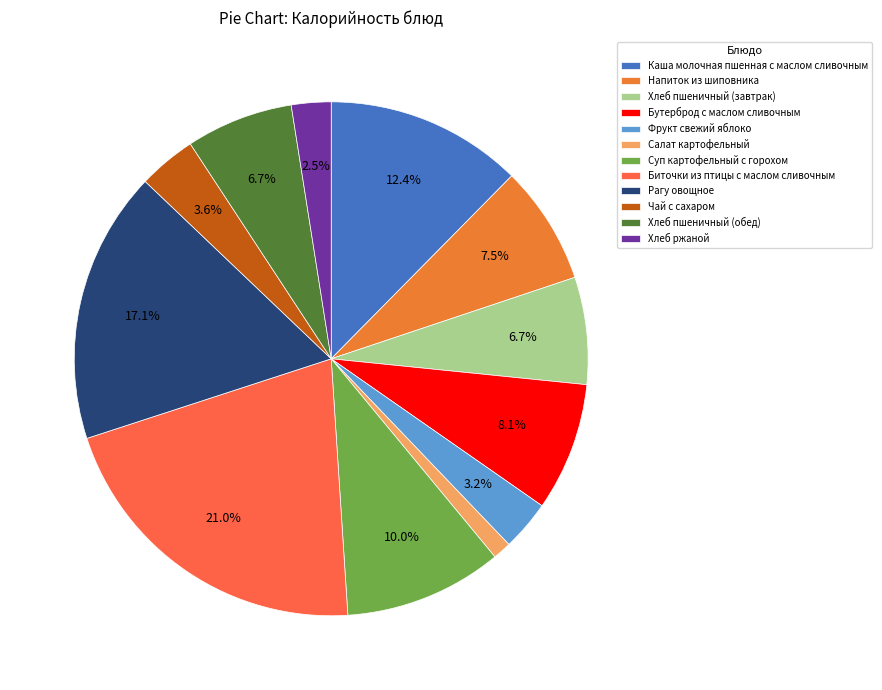

To the nearest percent, what is the difference between the Каша молочная пшенная с маслом сливочным and Суп картофельный с горохом slice percentages?

2%